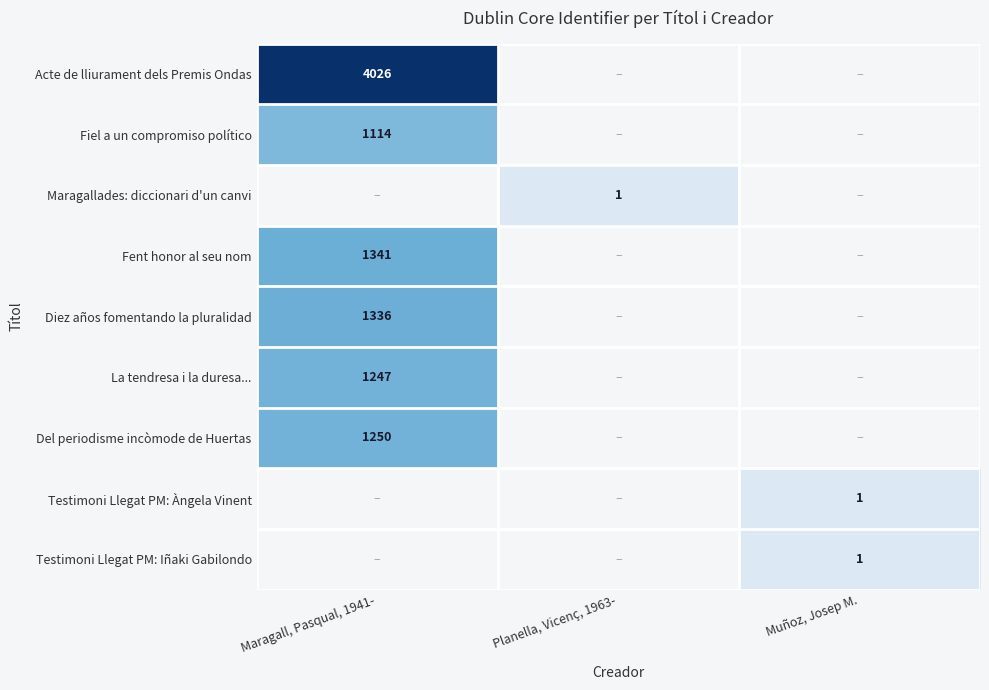

At how many categories does at least one series exceed 3343?

1